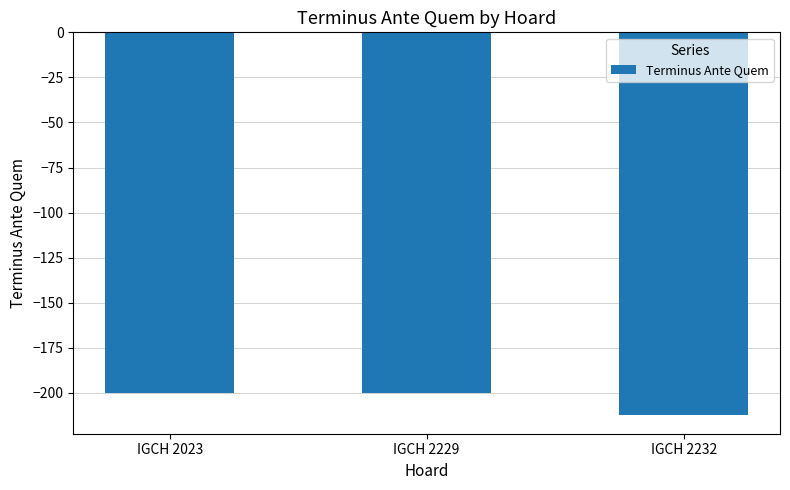

What is the value of the 1st bar from the left?

-200